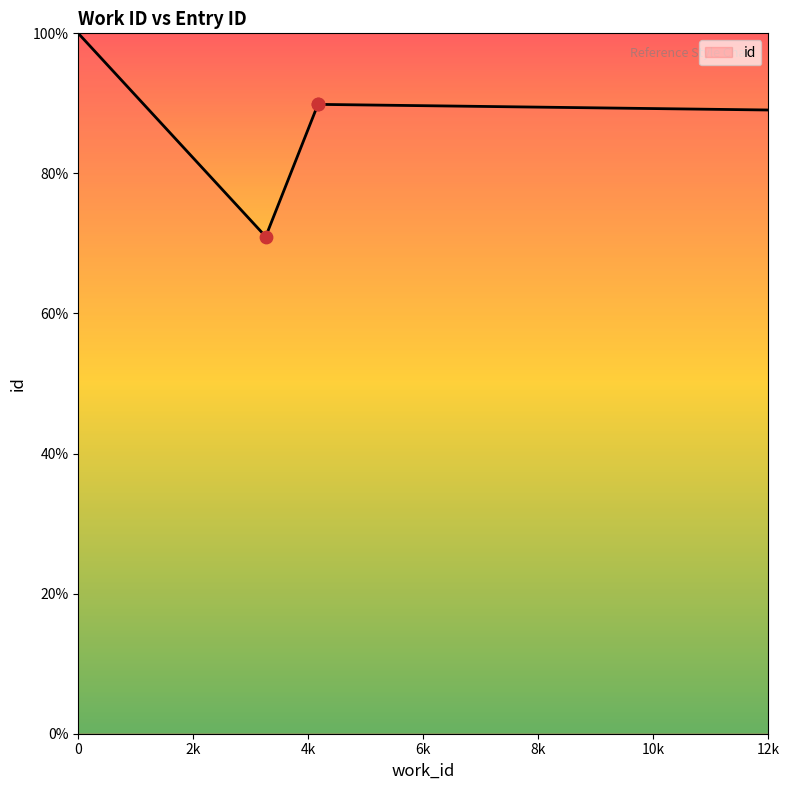

Between 4167 and 4167, which is larger?

4167